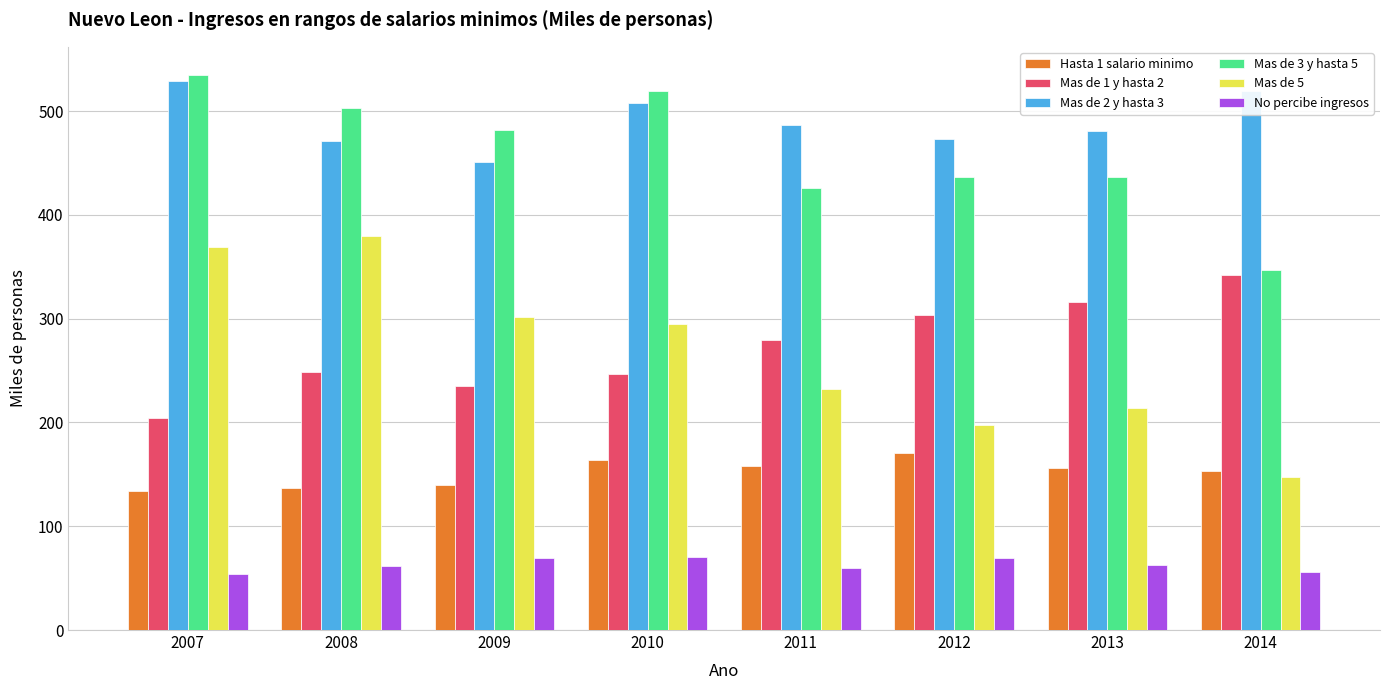

The value of No percibe ingresos at 2011 is 36.4. True or false?

False